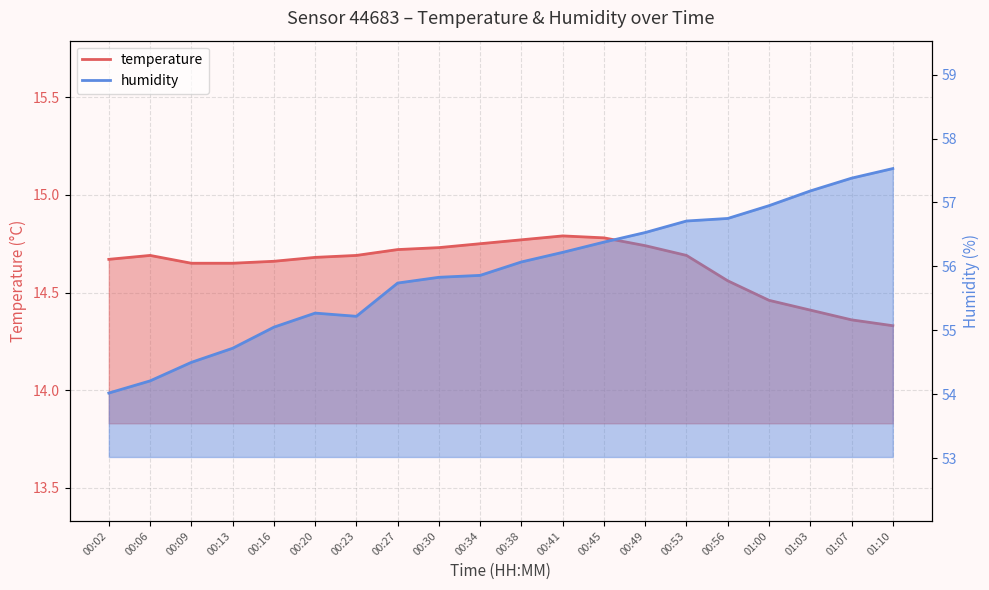

Does the chart display data point markers on the line(s)?

No